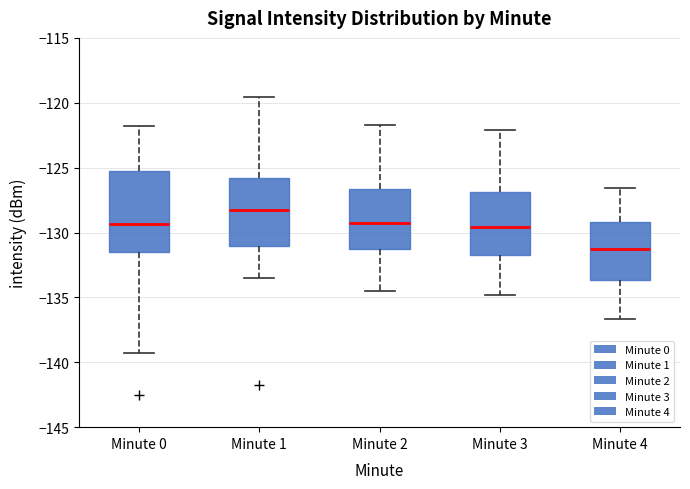

Reading left to right, transcribe this box plot: for each box, give where its median line is, the range the box spans, and where its two whiskers end, as read against the y-axis. The values are not printed on the chart, so give them approximately, as read against the axis.

Minute 0: median -129.5, box -131.5 to -125.0, whiskers -139.5 to -122.0
Minute 1: median -128.5, box -131.0 to -126.0, whiskers -133.5 to -119.5
Minute 2: median -129.0, box -131.0 to -126.5, whiskers -134.5 to -121.5
Minute 3: median -129.5, box -131.5 to -127.0, whiskers -135.0 to -122.0
Minute 4: median -131.0, box -133.5 to -129.0, whiskers -136.5 to -126.5